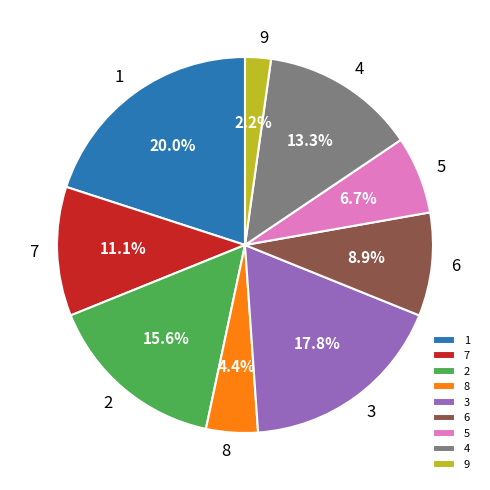

Rank the categories by value from highest to lowest.

1, 3, 2, 4, 7, 6, 5, 8, 9